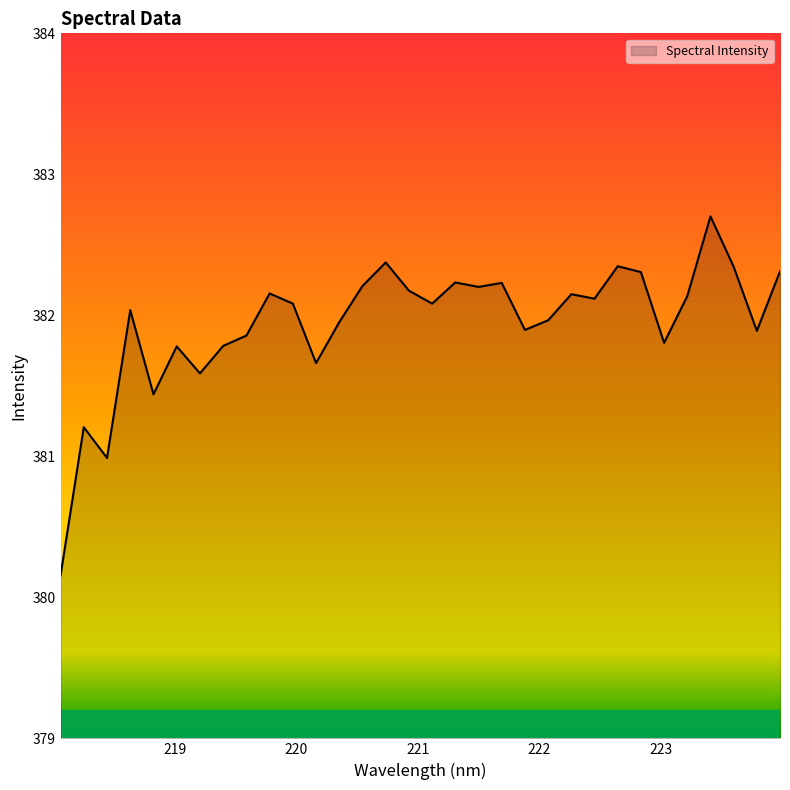

What is the minimum value shown in the chart?

380.2